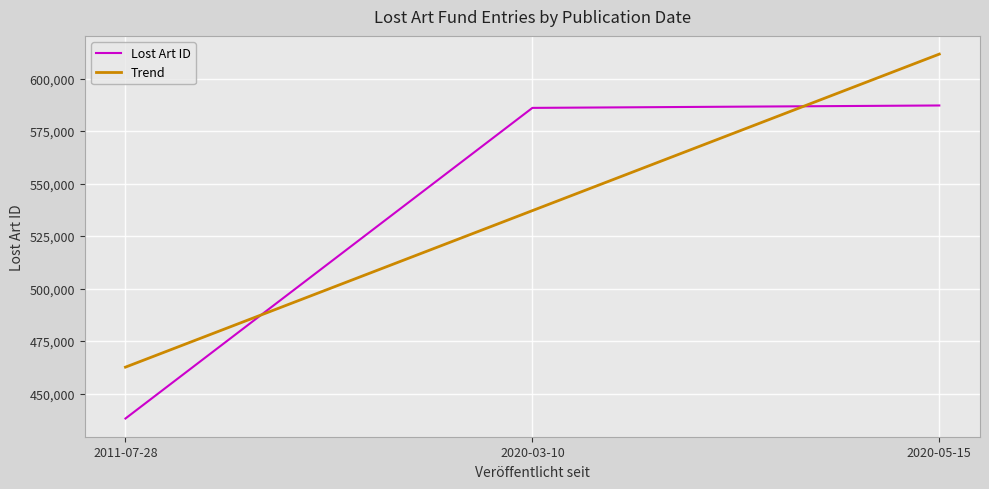

The value of Trend at 2020-05-15 is 611651.0. True or false?

True